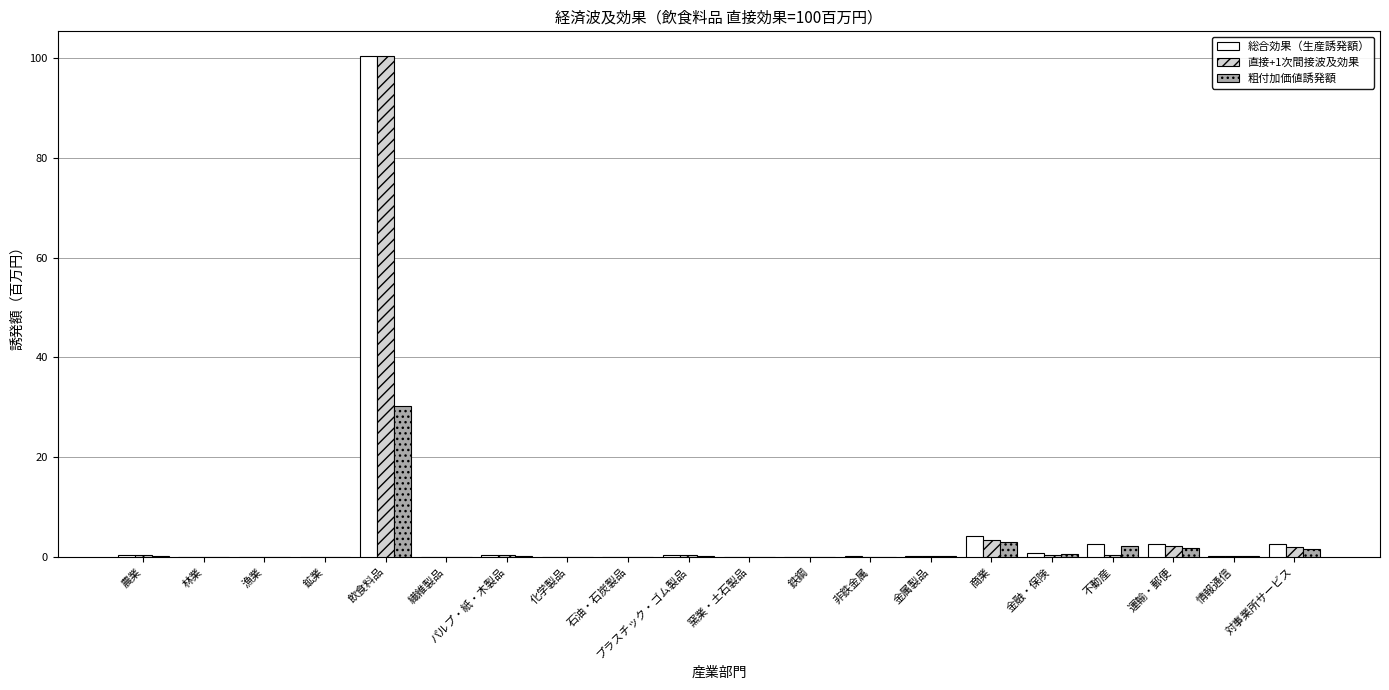

Count the number of data series in this chart.

3